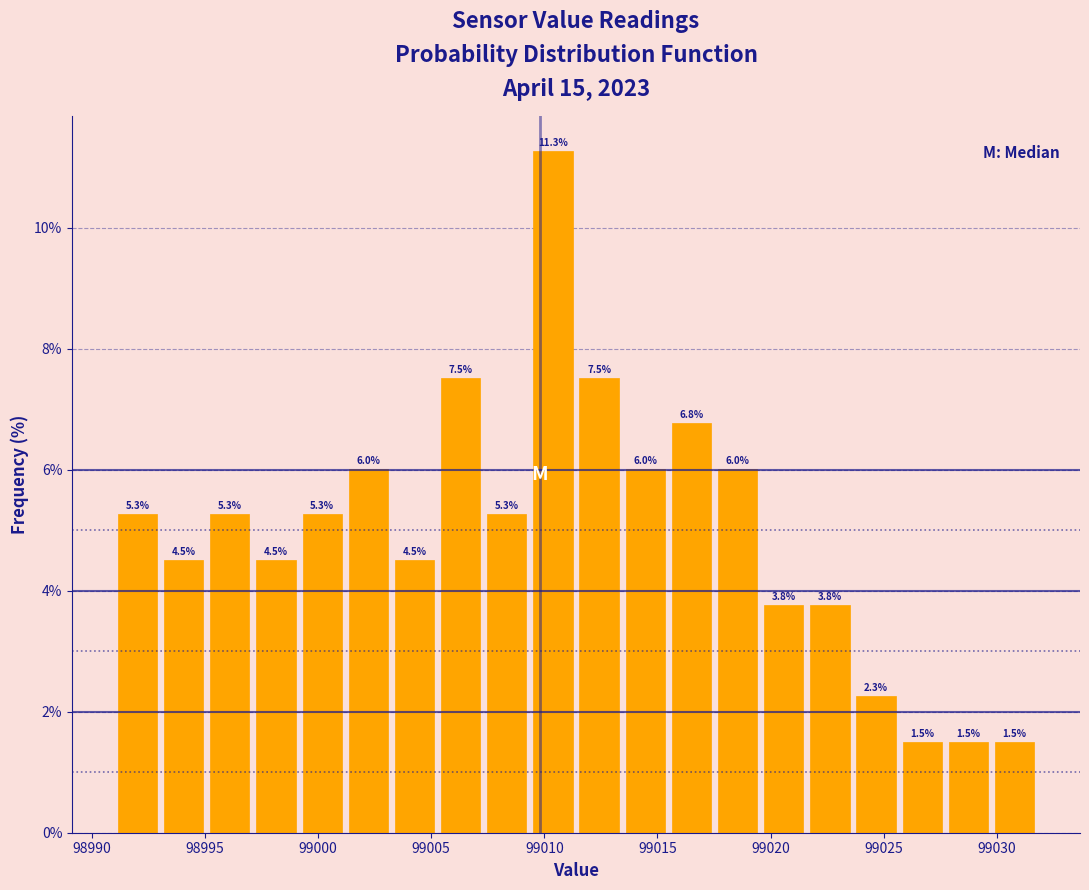

Reading left to right, list every bar in this chart as the range it spans on the x-axis followed by its height. The bar edges are not printed on the chart, so give them approximately, as read against the axis.

98991.0 to 98993.0: 5.3
98993.0 to 98995.0: 4.5
98995.0 to 98997.0: 5.3
98997.0 to 98999.0: 4.5
98999.0 to 99001.0: 5.3
99001.0 to 99003.0: 6.0
99003.0 to 99005.5: 4.5
99005.5 to 99007.5: 7.5
99007.5 to 99009.5: 5.3
99009.5 to 99011.5: 11.3
99011.5 to 99013.5: 7.5
99013.5 to 99015.5: 6.0
99015.5 to 99017.5: 6.8
99017.5 to 99019.5: 6.0
99019.5 to 99021.5: 3.8
99021.5 to 99023.5: 3.8
99023.5 to 99025.5: 2.3
99025.5 to 99027.5: 1.5
99027.5 to 99030.0: 1.5
99030.0 to 99032.0: 1.5